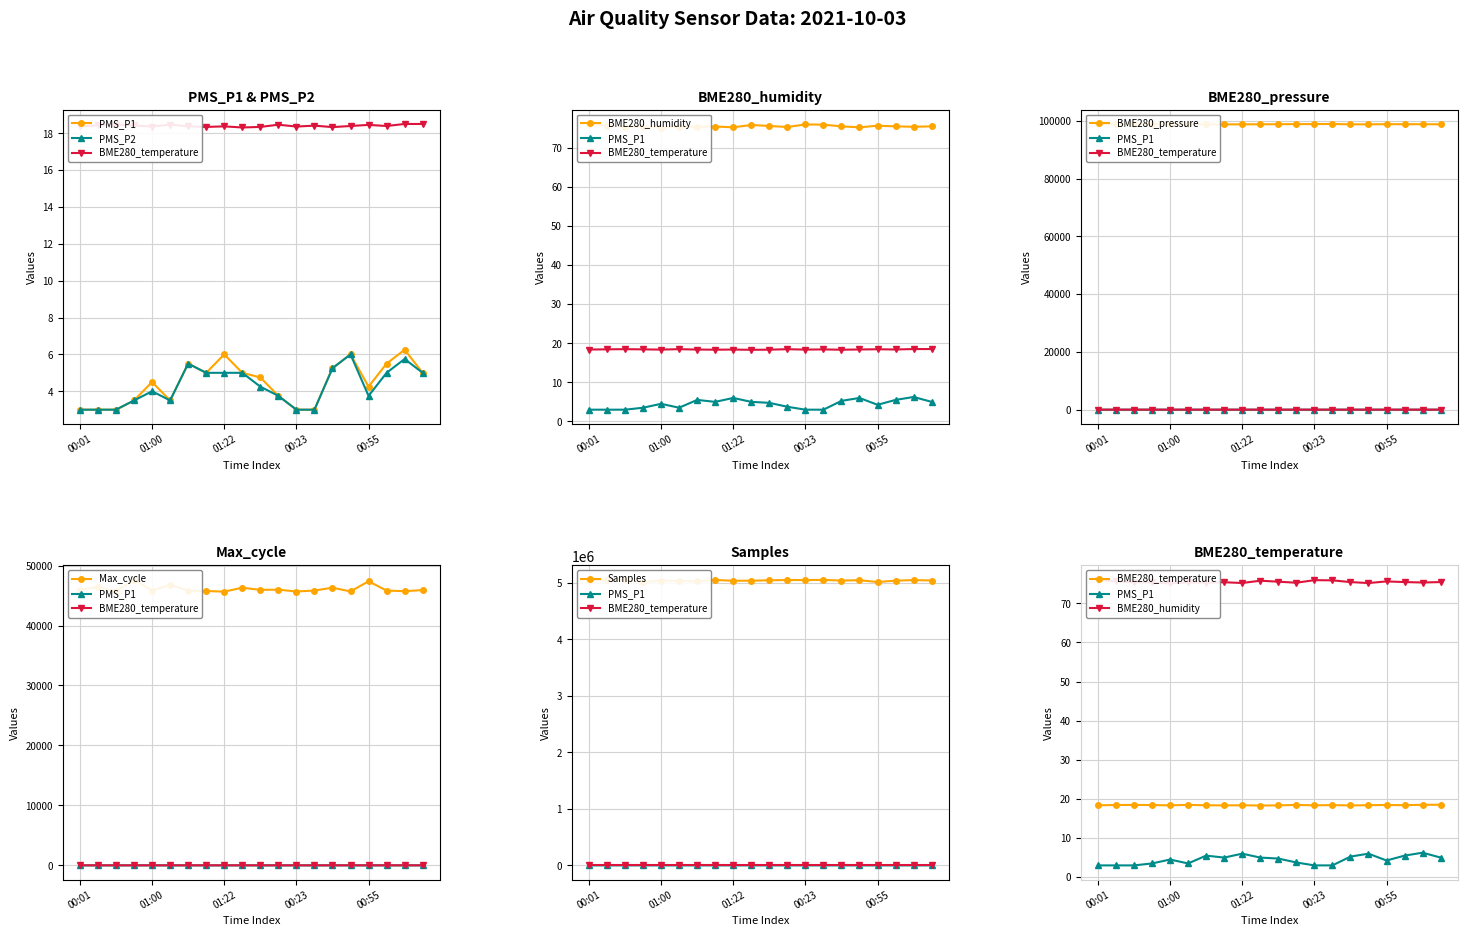

True or false: BME280_humidity and BME280_temperature cross at least once.

False